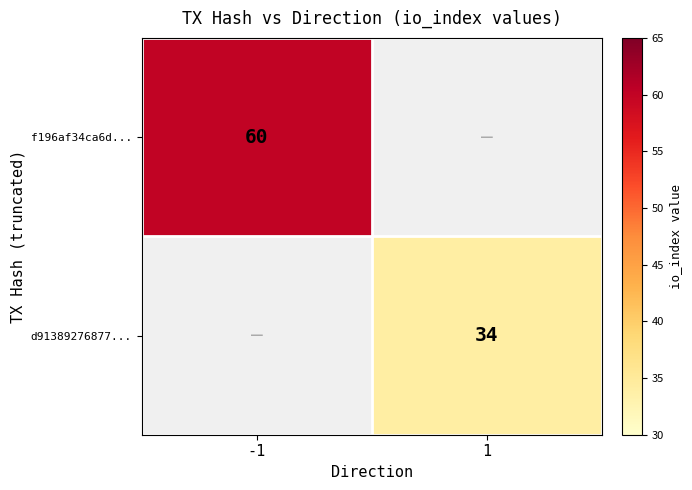

True or false: d91389276877... has a value of 58 at 1.

False